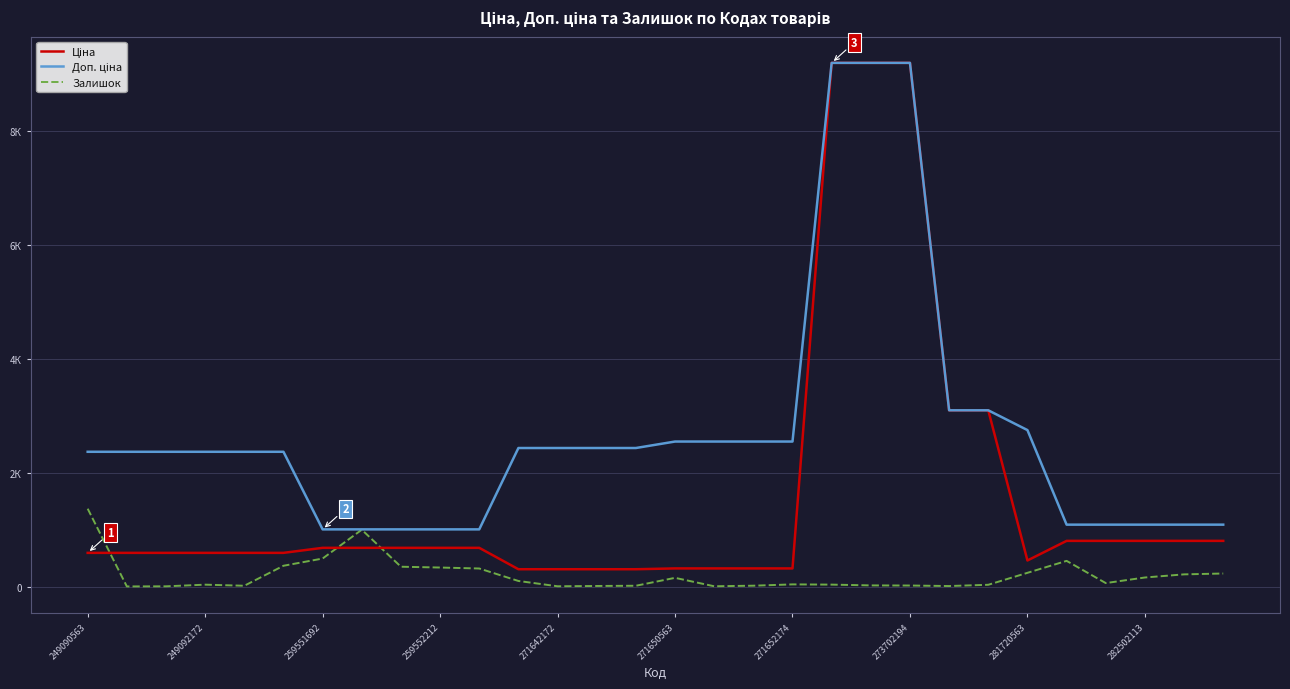

What is the minimum value shown in the chart?

2.0